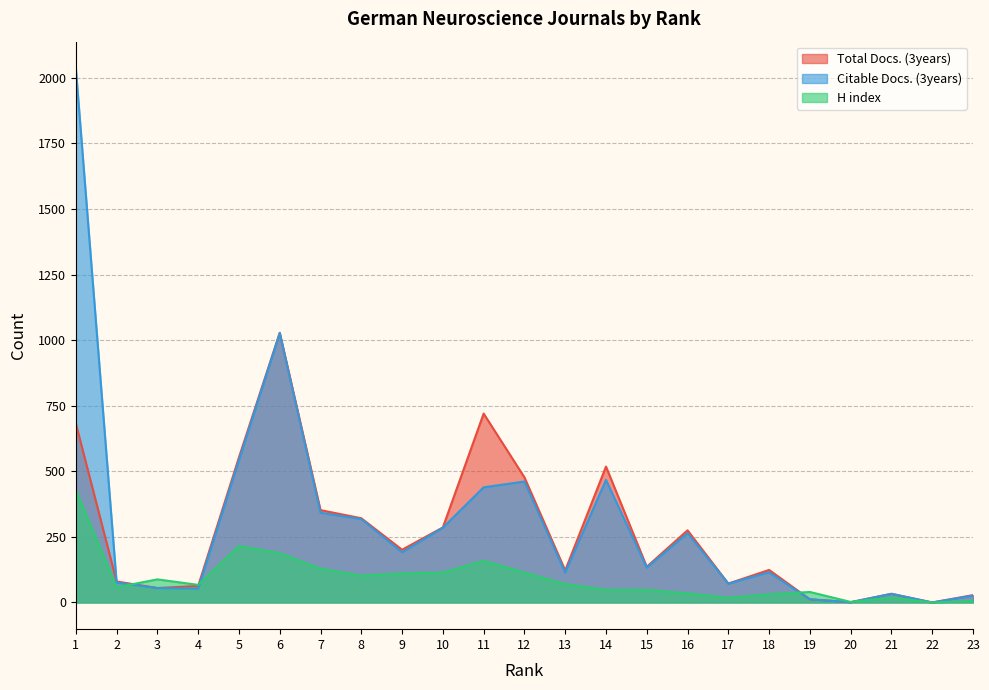

Does the chart have visible grid lines?

Yes